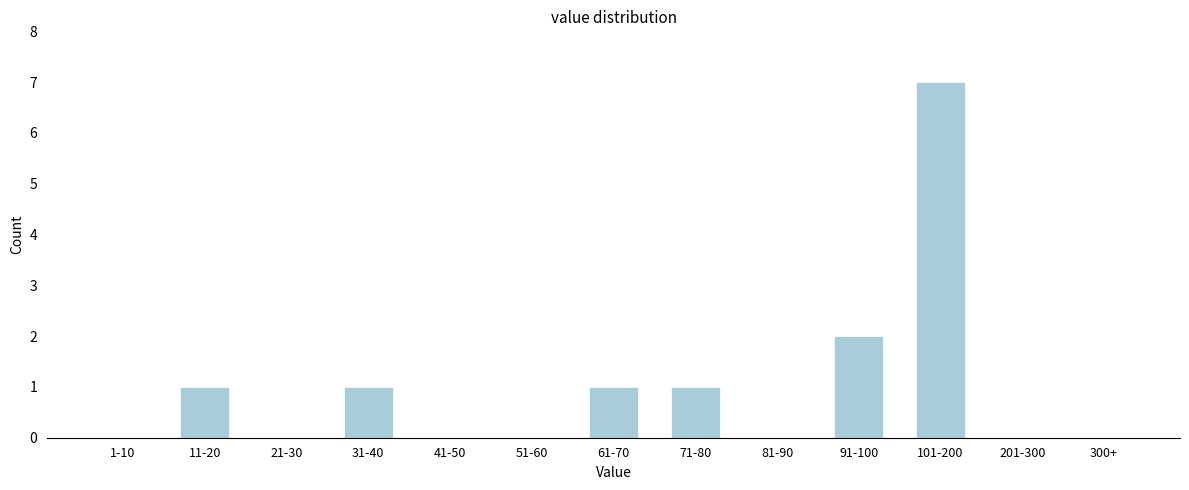

Reading left to right, extract all data points from this chart.

1-10=0	11-20=1	21-30=0	31-40=1	41-50=0	51-60=0	61-70=1	71-80=1	81-90=0	91-100=2	101-200=7	201-300=0	300+=0